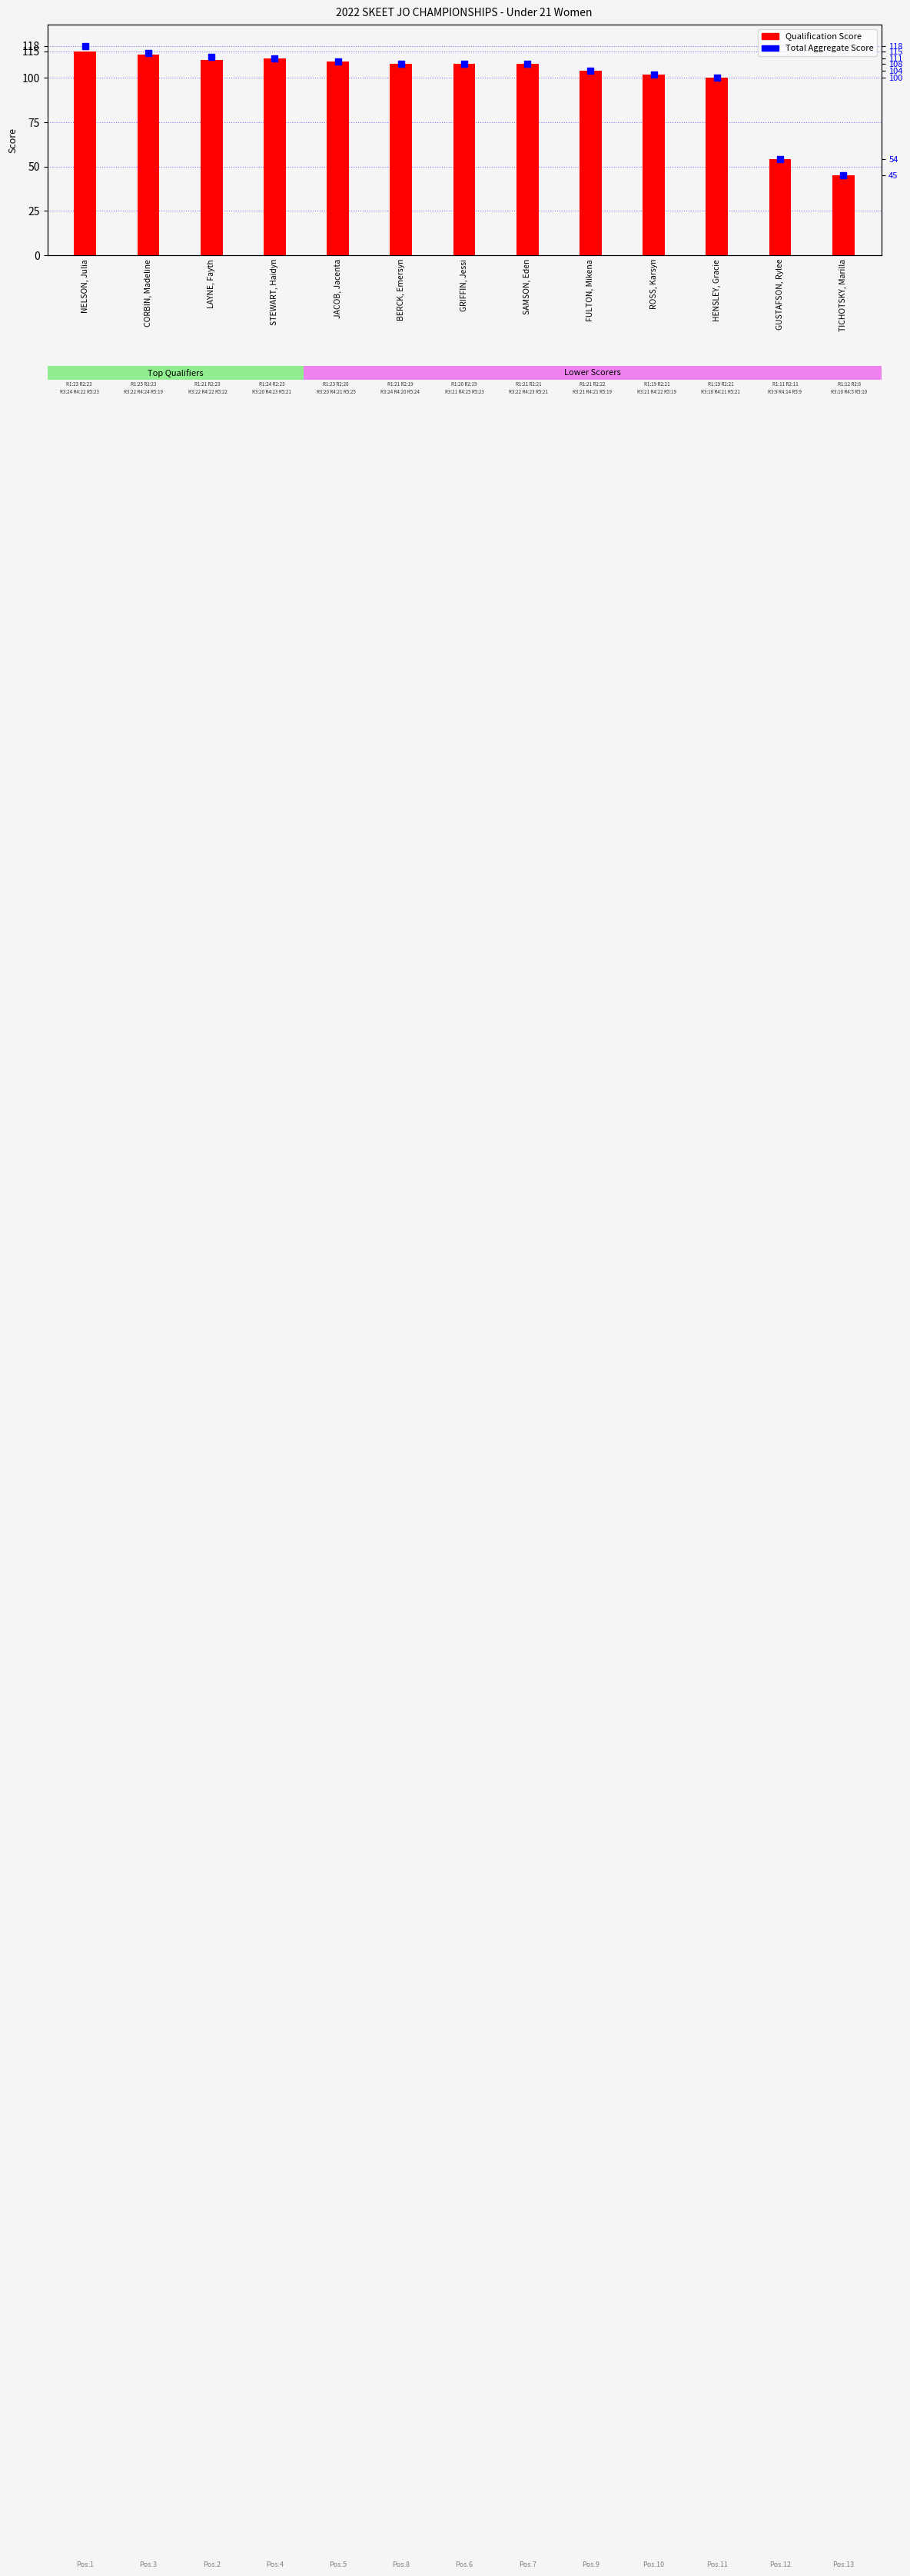

Which series has the largest total across all categories?

Total Aggregate Score